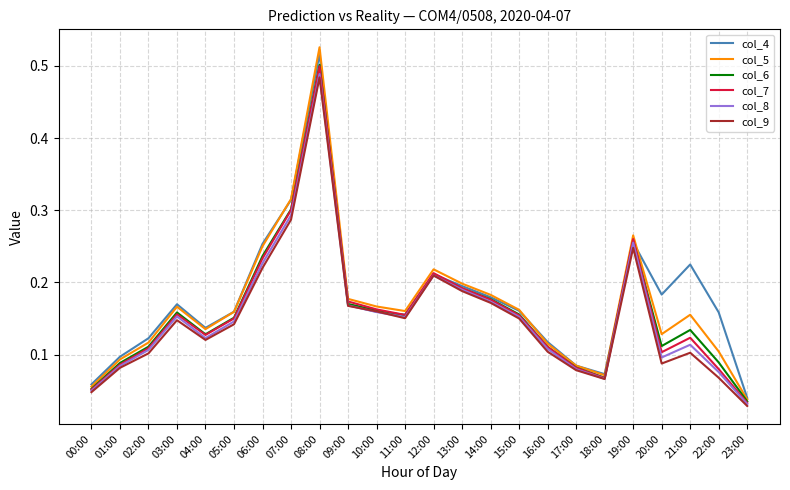

Which series has the largest total across all categories?

col_4